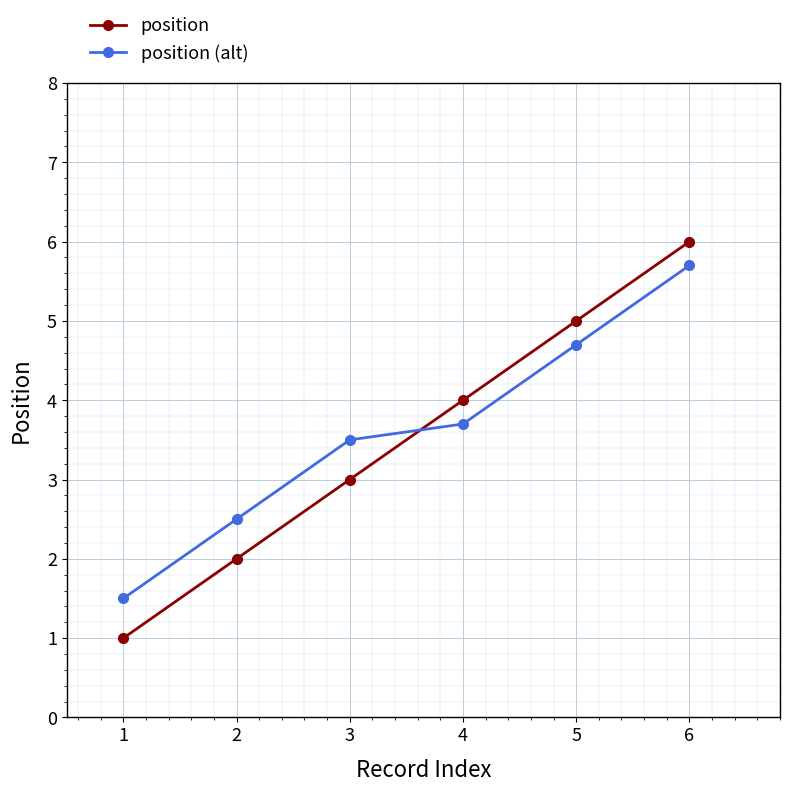

What is the maximum value for position?

6.0